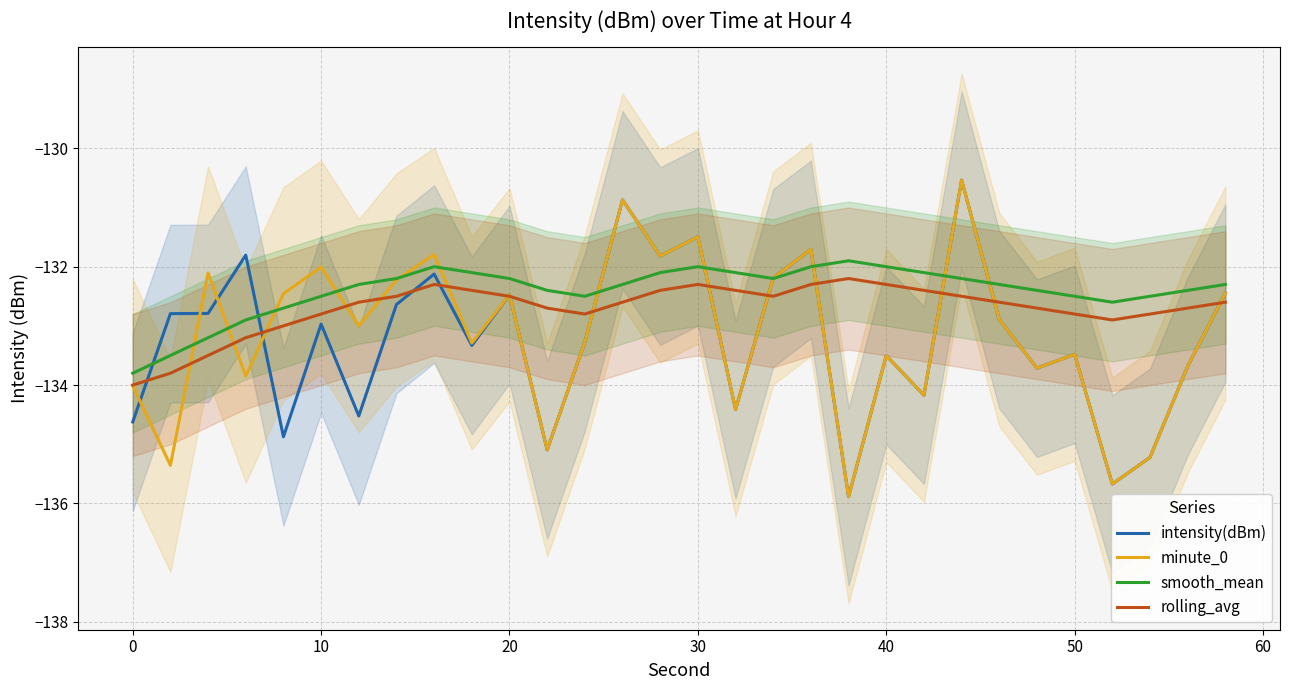

Which series has the widest spread of values?

intensity(dBm)